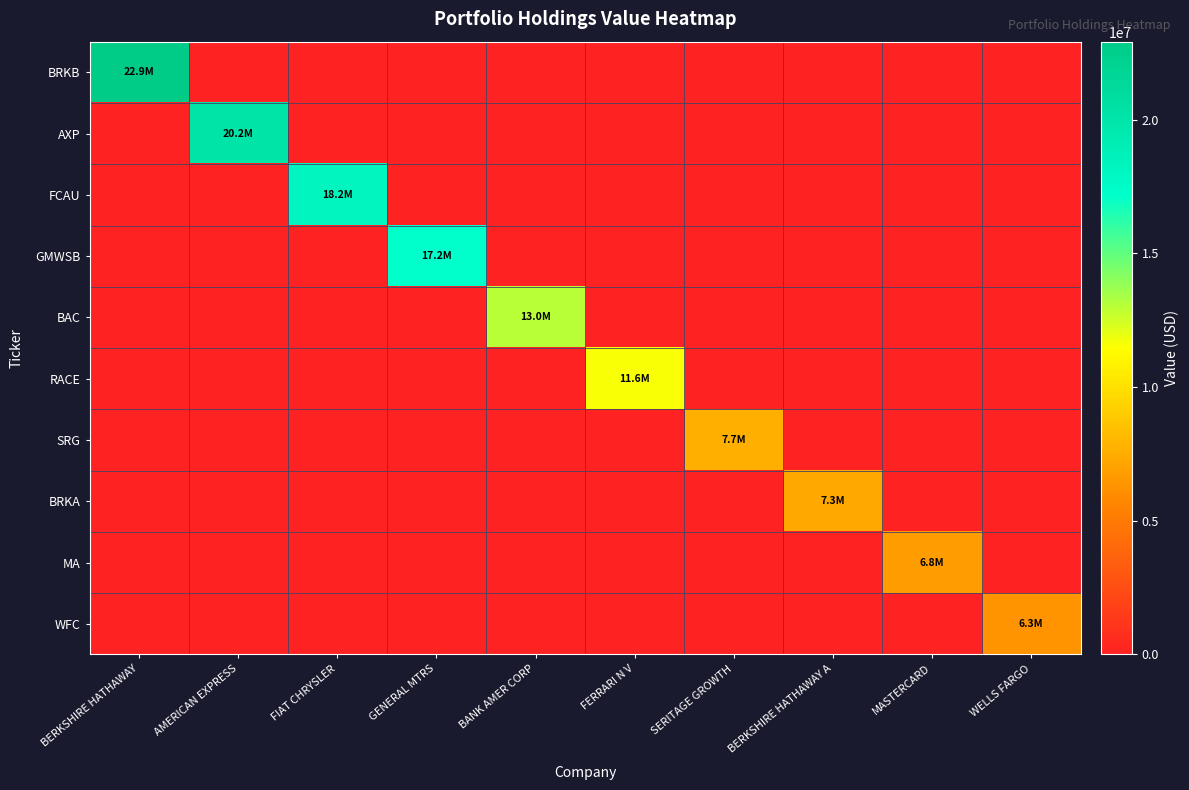

Reading left to right, transcribe all the data shown in this chart.

BRKB: BERKSHIRE HATHAWAY=22915000	AMERICAN EXPRESS=0	FIAT CHRYSLER=0	GENERAL MTRS=0	BANK AMER CORP=0	FERRARI N V=0	SERITAGE GROWTH=0	BERKSHIRE HATHAWAY A=0	MASTERCARD=0	WELLS FARGO=0
AXP: BERKSHIRE HATHAWAY=0	AMERICAN EXPRESS=20182000	FIAT CHRYSLER=0	GENERAL MTRS=0	BANK AMER CORP=0	FERRARI N V=0	SERITAGE GROWTH=0	BERKSHIRE HATHAWAY A=0	MASTERCARD=0	WELLS FARGO=0
FCAU: BERKSHIRE HATHAWAY=0	AMERICAN EXPRESS=0	FIAT CHRYSLER=18231000	GENERAL MTRS=0	BANK AMER CORP=0	FERRARI N V=0	SERITAGE GROWTH=0	BERKSHIRE HATHAWAY A=0	MASTERCARD=0	WELLS FARGO=0
GMWSB: BERKSHIRE HATHAWAY=0	AMERICAN EXPRESS=0	FIAT CHRYSLER=0	GENERAL MTRS=17160000	BANK AMER CORP=0	FERRARI N V=0	SERITAGE GROWTH=0	BERKSHIRE HATHAWAY A=0	MASTERCARD=0	WELLS FARGO=0
BAC: BERKSHIRE HATHAWAY=0	AMERICAN EXPRESS=0	FIAT CHRYSLER=0	GENERAL MTRS=0	BANK AMER CORP=13039000	FERRARI N V=0	SERITAGE GROWTH=0	BERKSHIRE HATHAWAY A=0	MASTERCARD=0	WELLS FARGO=0
RACE: BERKSHIRE HATHAWAY=0	AMERICAN EXPRESS=0	FIAT CHRYSLER=0	GENERAL MTRS=0	BANK AMER CORP=0	FERRARI N V=11635000	SERITAGE GROWTH=0	BERKSHIRE HATHAWAY A=0	MASTERCARD=0	WELLS FARGO=0
SRG: BERKSHIRE HATHAWAY=0	AMERICAN EXPRESS=0	FIAT CHRYSLER=0	GENERAL MTRS=0	BANK AMER CORP=0	FERRARI N V=0	SERITAGE GROWTH=7688000	BERKSHIRE HATHAWAY A=0	MASTERCARD=0	WELLS FARGO=0
BRKA: BERKSHIRE HATHAWAY=0	AMERICAN EXPRESS=0	FIAT CHRYSLER=0	GENERAL MTRS=0	BANK AMER CORP=0	FERRARI N V=0	SERITAGE GROWTH=0	BERKSHIRE HATHAWAY A=7324000	MASTERCARD=0	WELLS FARGO=0
MA: BERKSHIRE HATHAWAY=0	AMERICAN EXPRESS=0	FIAT CHRYSLER=0	GENERAL MTRS=0	BANK AMER CORP=0	FERRARI N V=0	SERITAGE GROWTH=0	BERKSHIRE HATHAWAY A=0	MASTERCARD=6789000	WELLS FARGO=0
WFC: BERKSHIRE HATHAWAY=0	AMERICAN EXPRESS=0	FIAT CHRYSLER=0	GENERAL MTRS=0	BANK AMER CORP=0	FERRARI N V=0	SERITAGE GROWTH=0	BERKSHIRE HATHAWAY A=0	MASTERCARD=0	WELLS FARGO=6338000